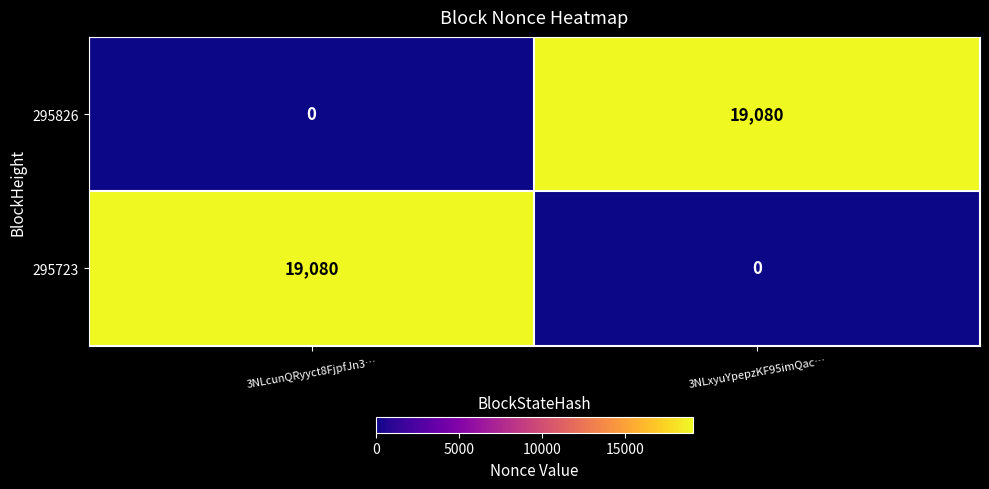

Reading left to right, what are all the values shown in this chart?

295826: 0	19080
295723: 19080	0